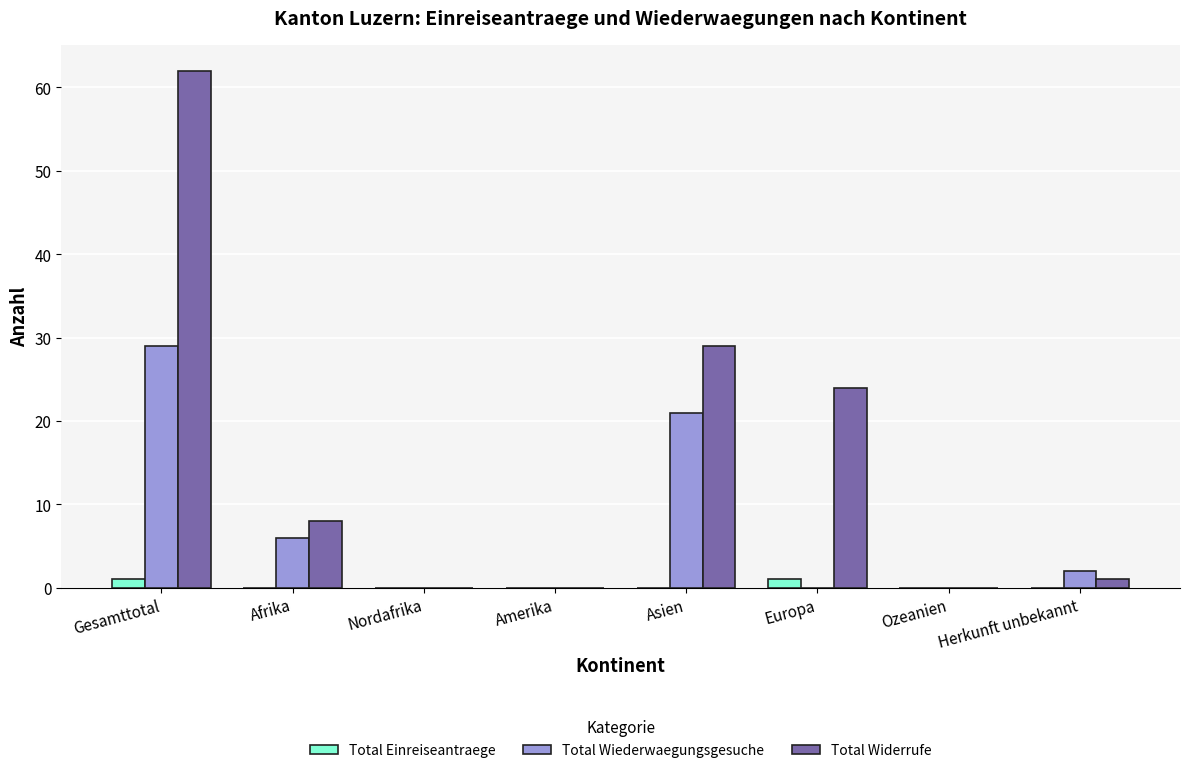

Reading left to right, what are all the values shown in this chart?

Total Einreiseantraege: 1	0	0	0	0	1	0	0
Total Wiederwaegungsgesuche: 29	6	0	0	21	0	0	2
Total Widerrufe: 62	8	0	0	29	24	0	1